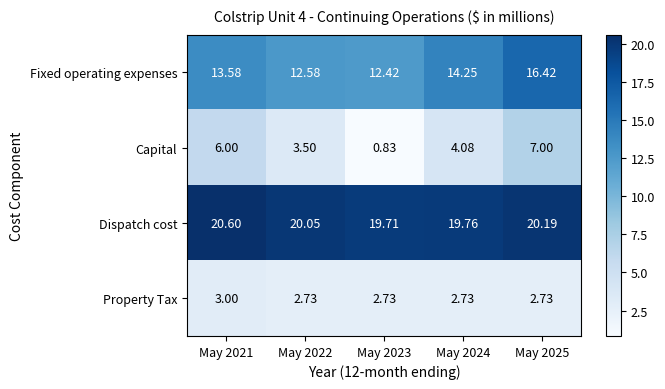

Which series has the largest range (max minus min)?

Capital